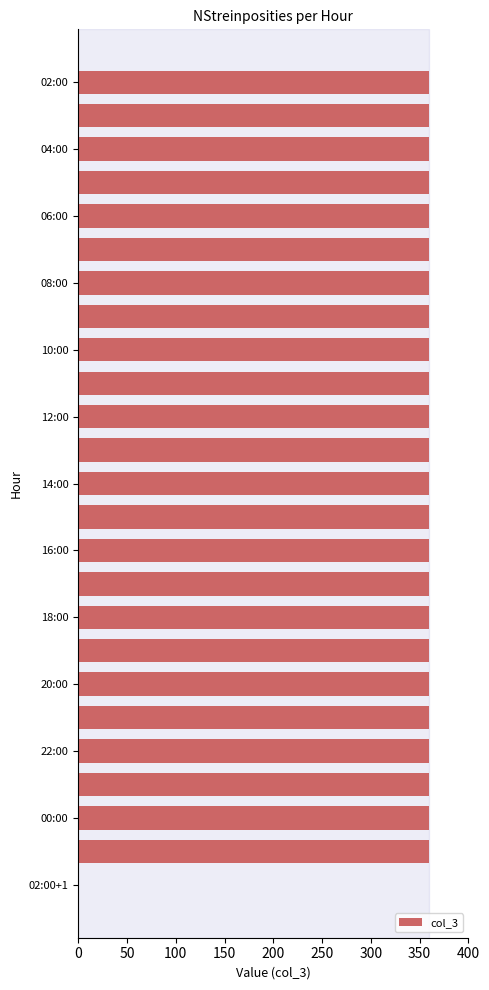

What is the maximum value shown in the chart?

360